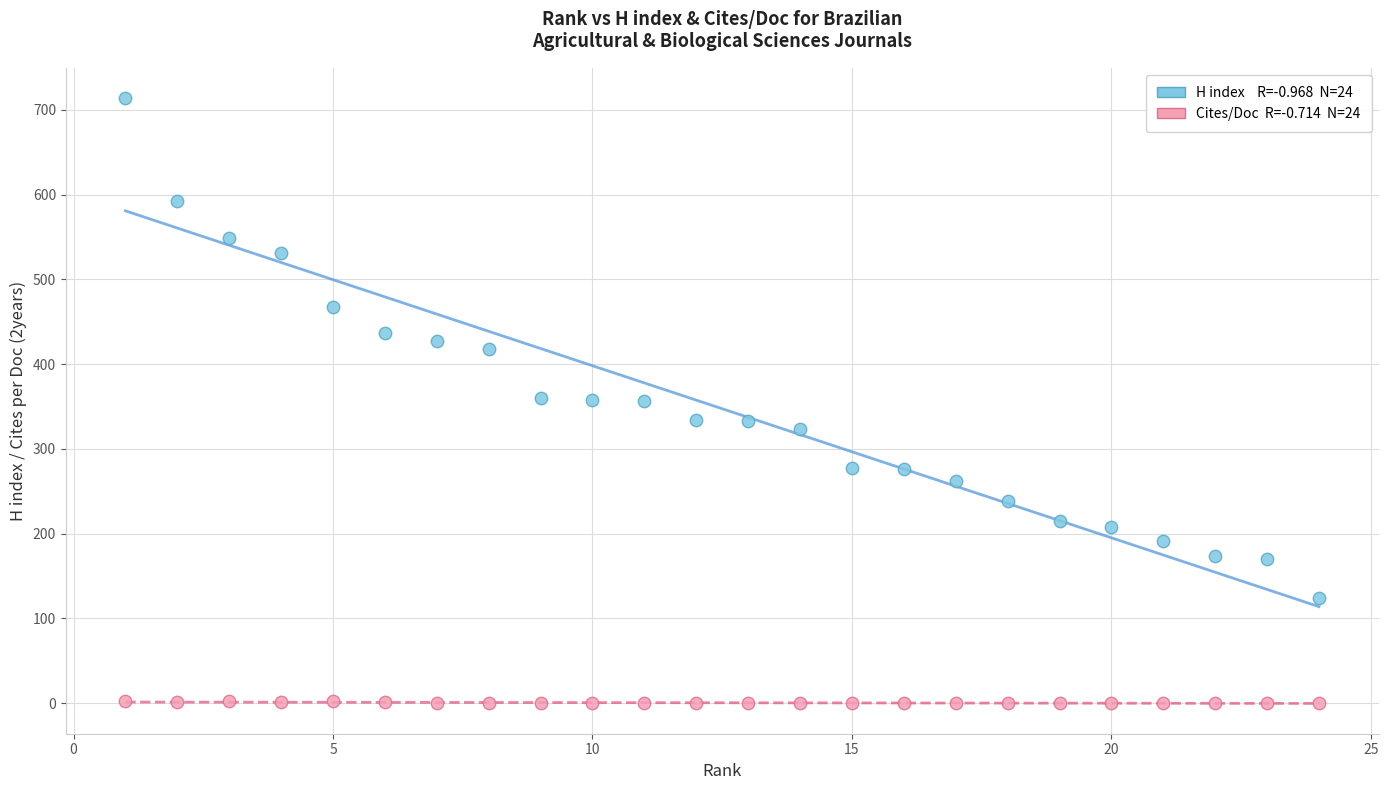

Across all data points, what is the range of Y values (max minus min)?

714